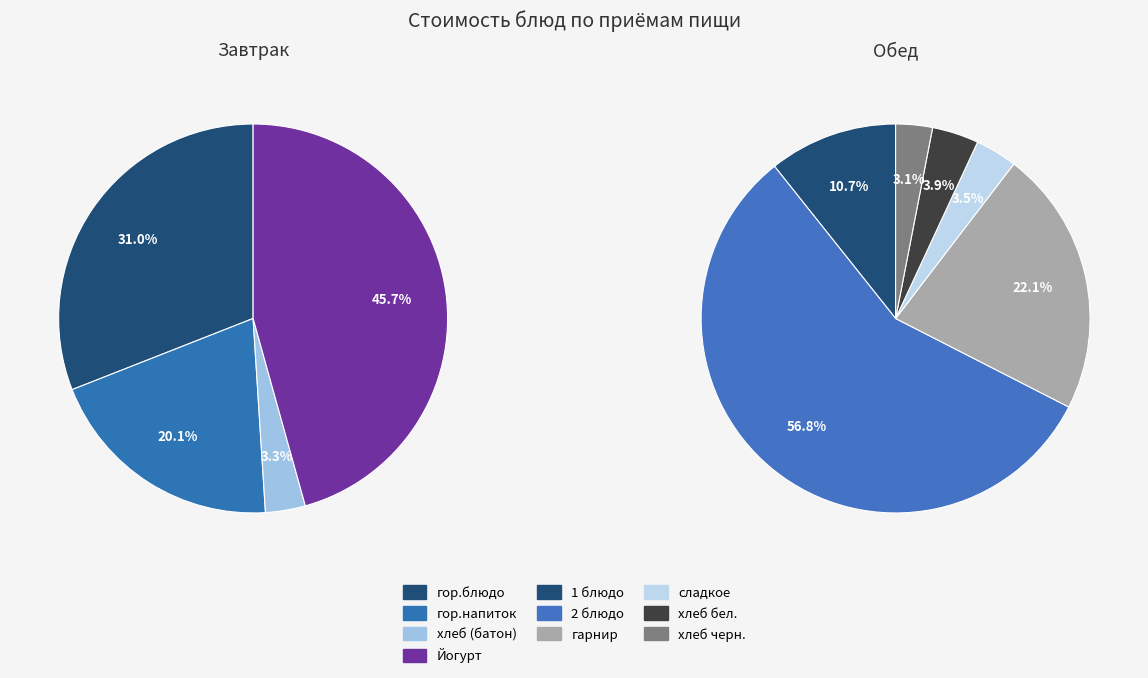

Which category has the biggest portion of the pie?

2 блюдо